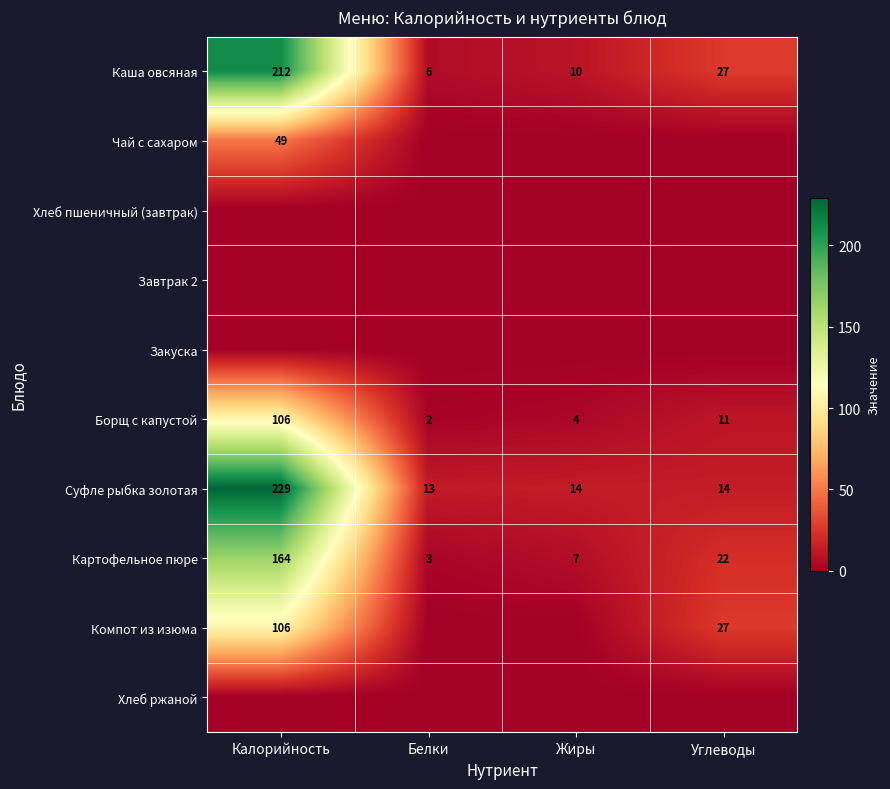

At which label does Борщ с капустой reach its peak?

Калорийность